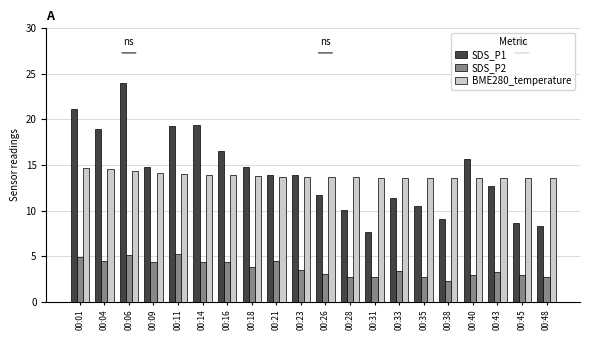

What is the value of the SDS_P2 bar at the 9th from the left?

4.4